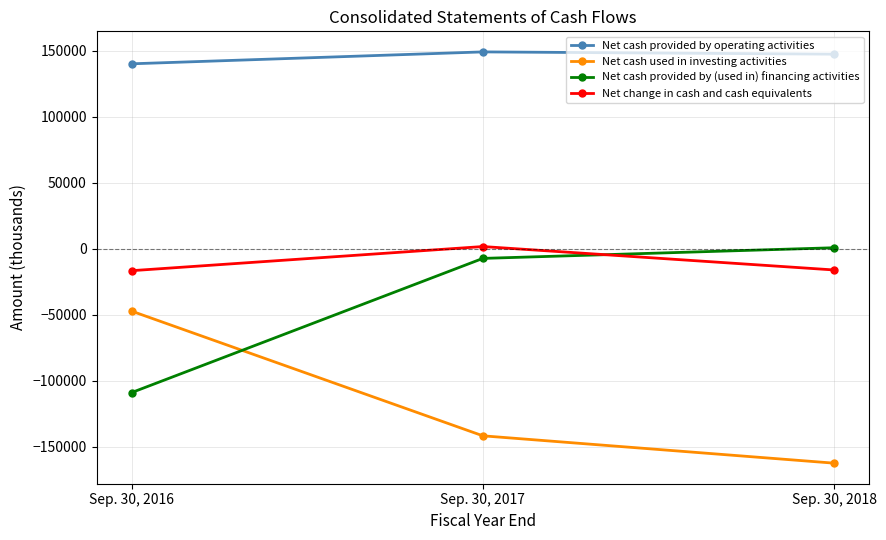

What is the maximum value for Net cash provided by (used in) financing activities?

901